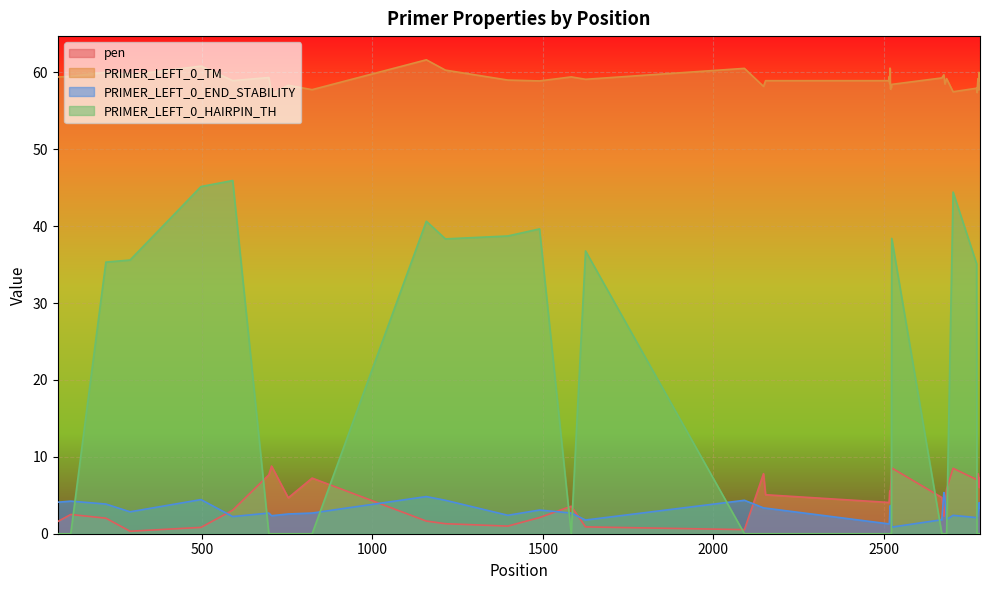

How many lines are shown in the chart?

4